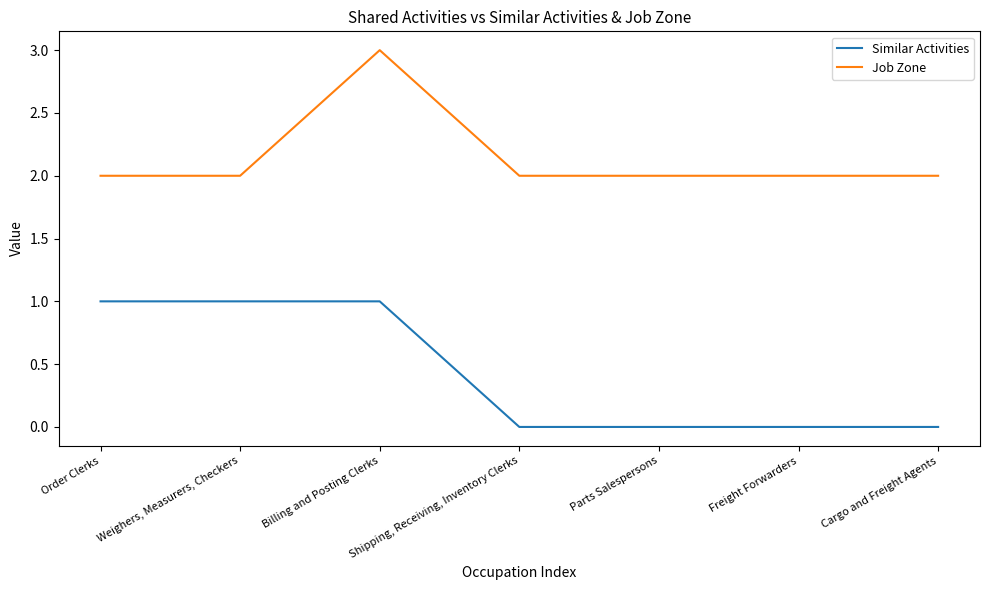

List the series in order of their peak value, lowest first.

Similar Activities, Job Zone